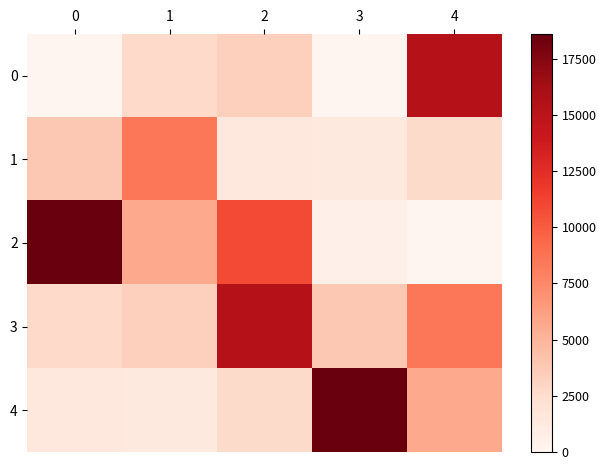

What is the spread (max minus min) of values at 0?

18604